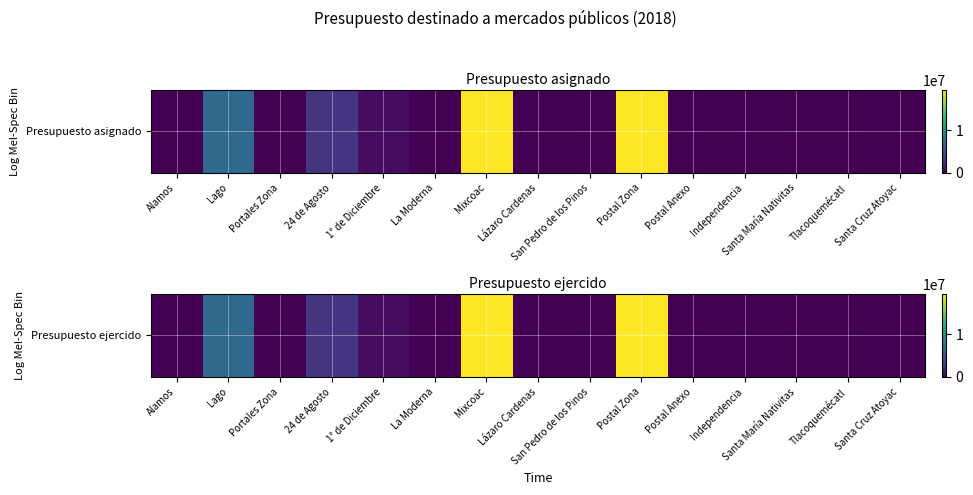

What is the sum of all values?

49045976.9